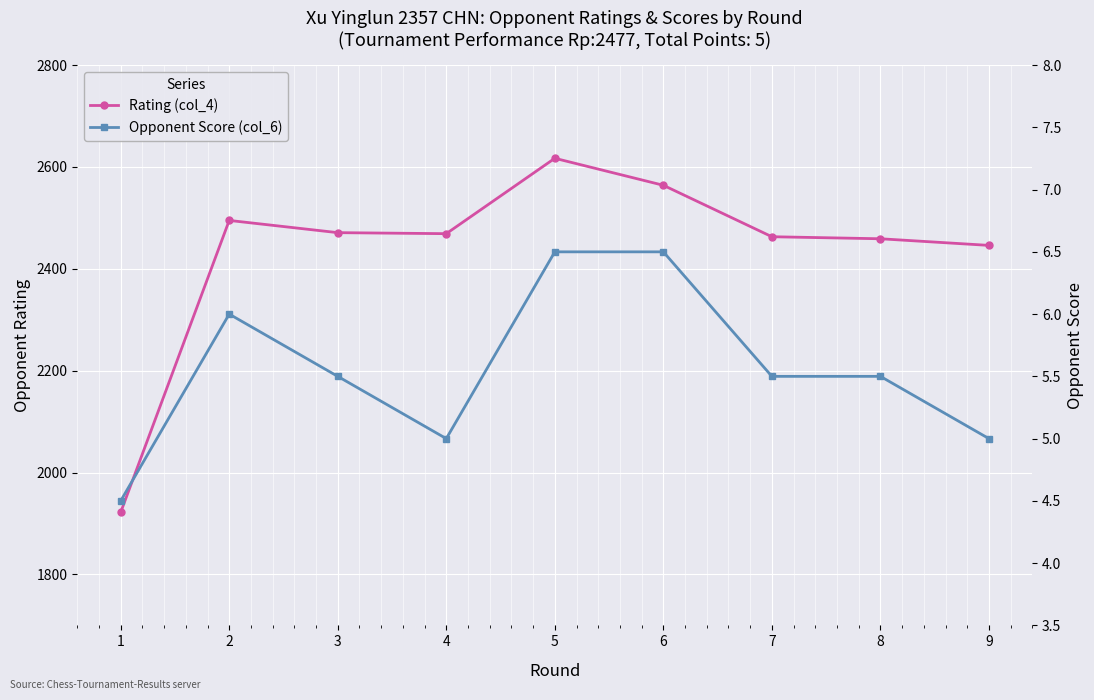

Between 7 and 2, which is larger?

2